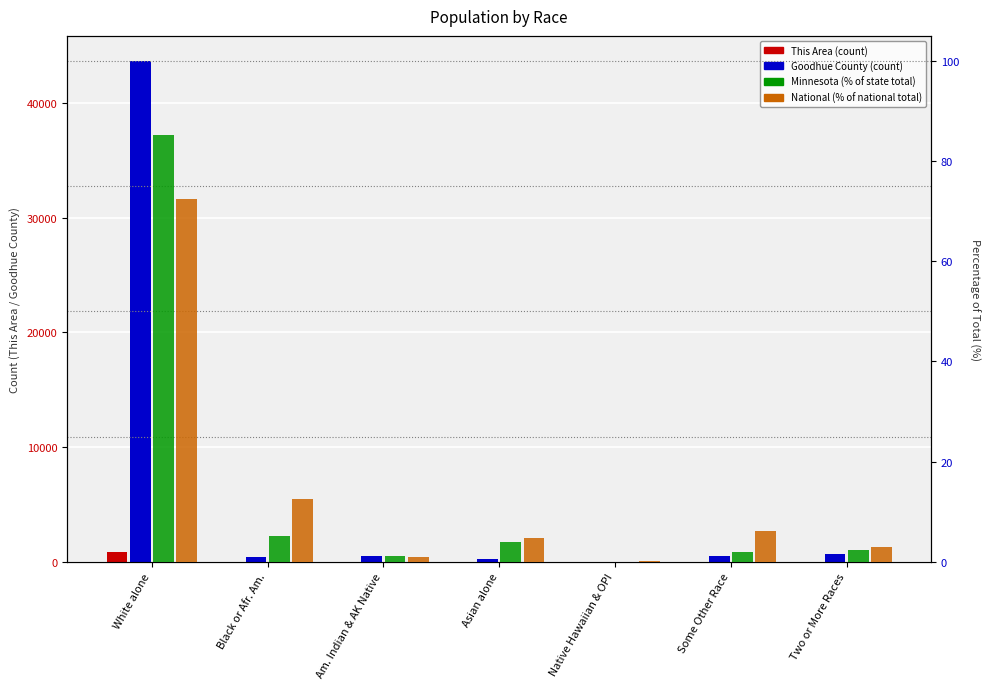

At Am. Indian & AK Native, list the series in order from smallest to largest.

National (%), Minnesota (%), This Area, Goodhue County